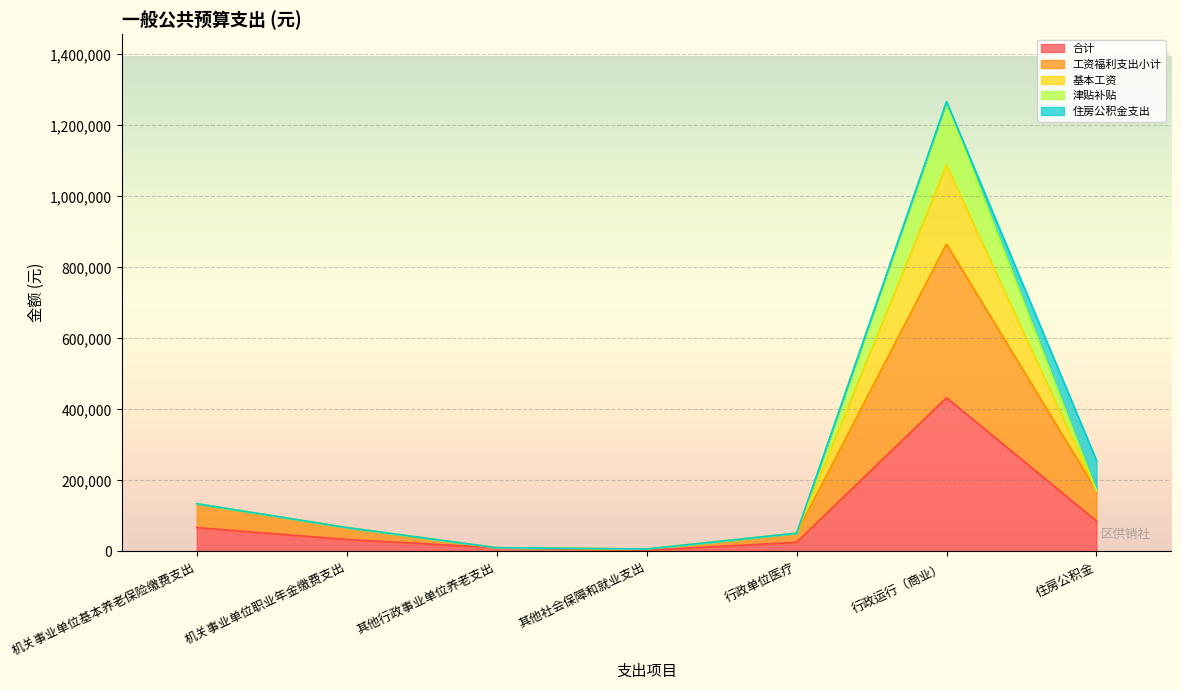

Which category has the highest value in the 合计 series?

行政运行（商业）